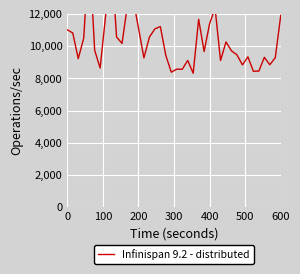

What is the average value?

10333.6